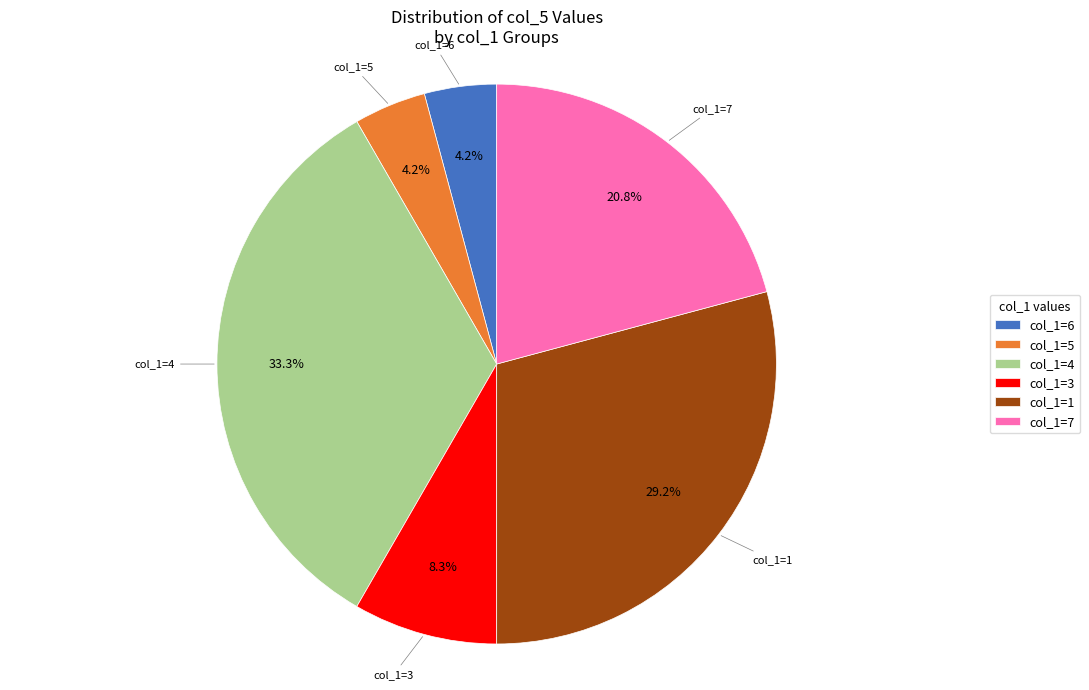

Does col_1=7 represent more than half of the total?

No